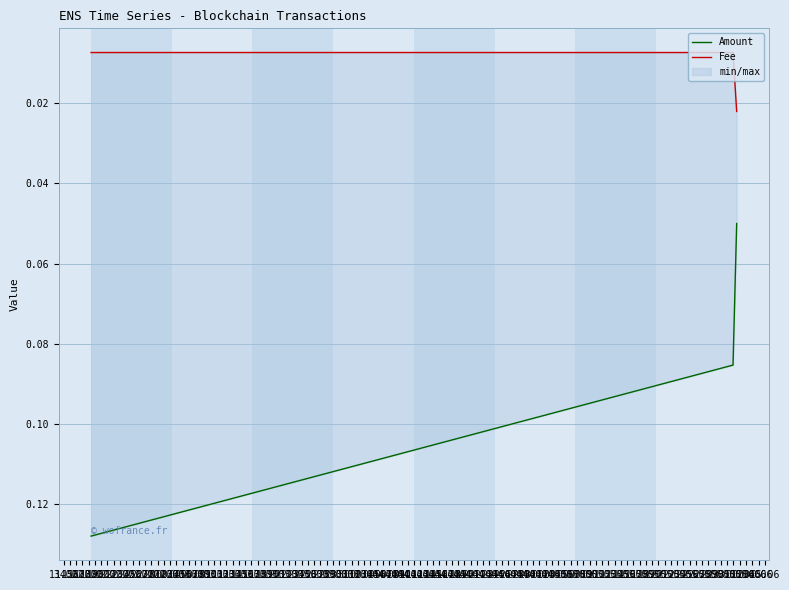

What are all the series names shown in the legend?

Amount, Fee